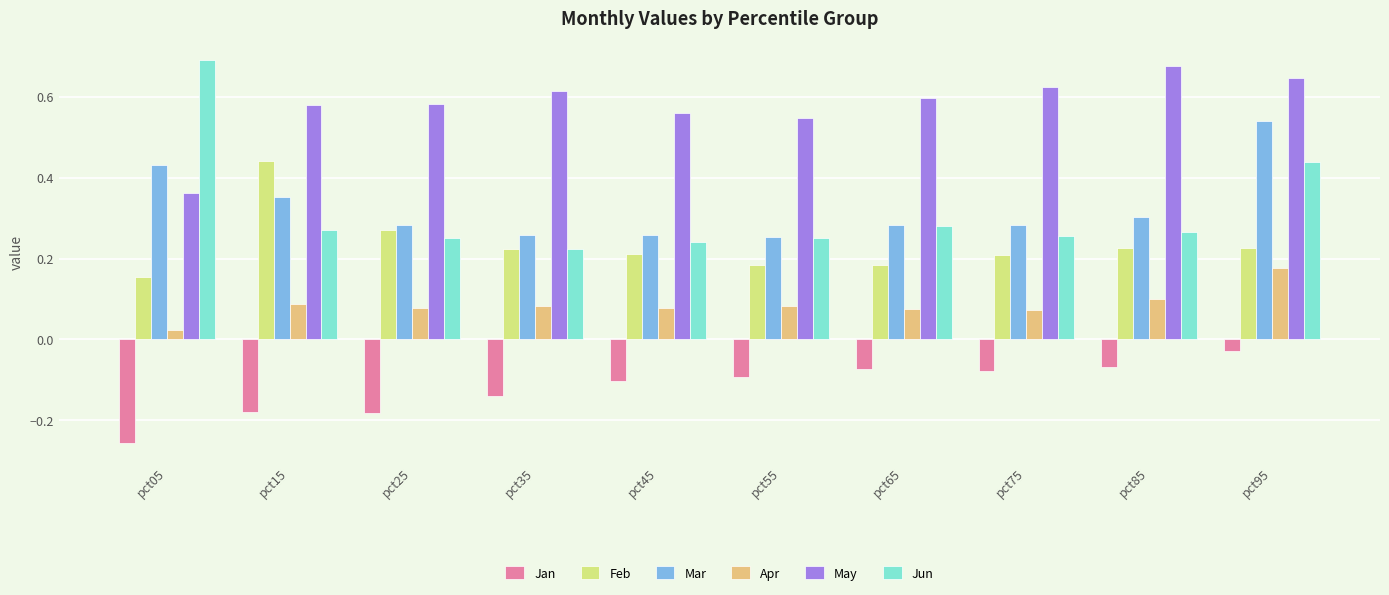

How many groups of bars are there?

10